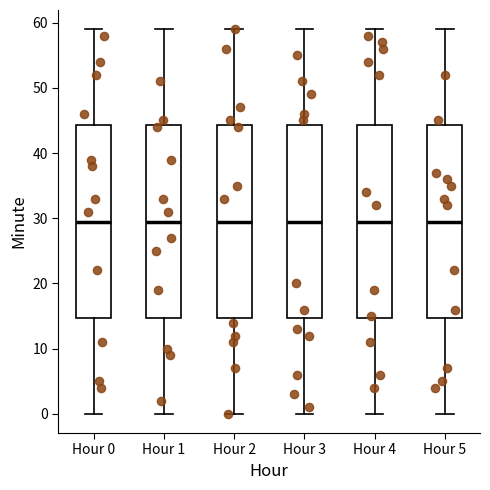

Reading left to right, transcribe this box plot: for each box, give where its median line is, the range the box spans, and where its two whiskers end, as read against the y-axis. The values are not printed on the chart, so give them approximately, as read against the axis.

Hour 0: median 30, box 15 to 44, whiskers 0 to 59
Hour 1: median 30, box 15 to 44, whiskers 0 to 59
Hour 2: median 30, box 15 to 44, whiskers 0 to 59
Hour 3: median 30, box 15 to 44, whiskers 0 to 59
Hour 4: median 30, box 15 to 44, whiskers 0 to 59
Hour 5: median 30, box 15 to 44, whiskers 0 to 59